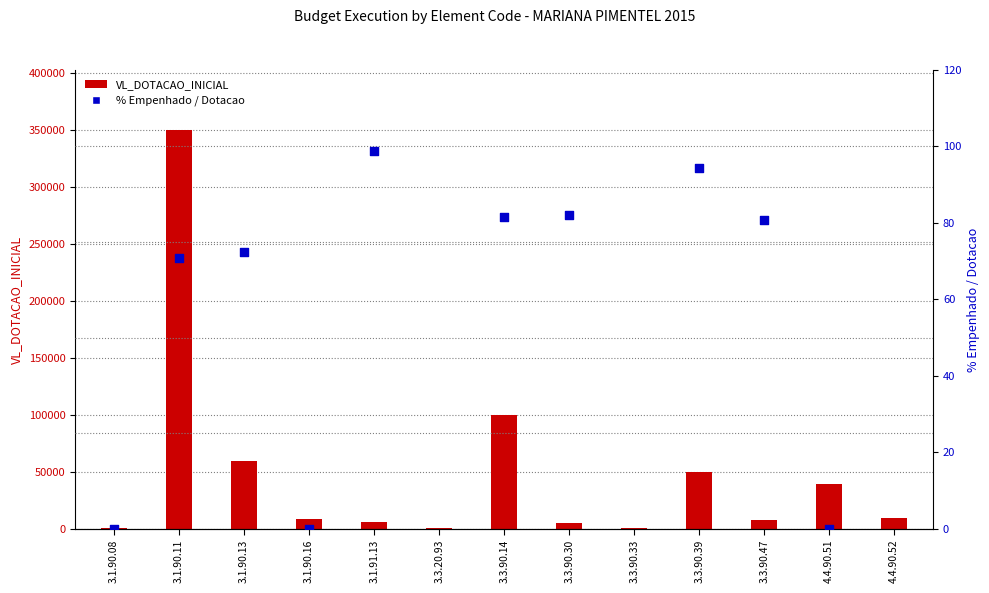

Is the value of VL_DOTACAO_INICIAL at 3.1.90.13 greater than the value of % Empenhado / Dotacao at 3.3.90.30?

Yes